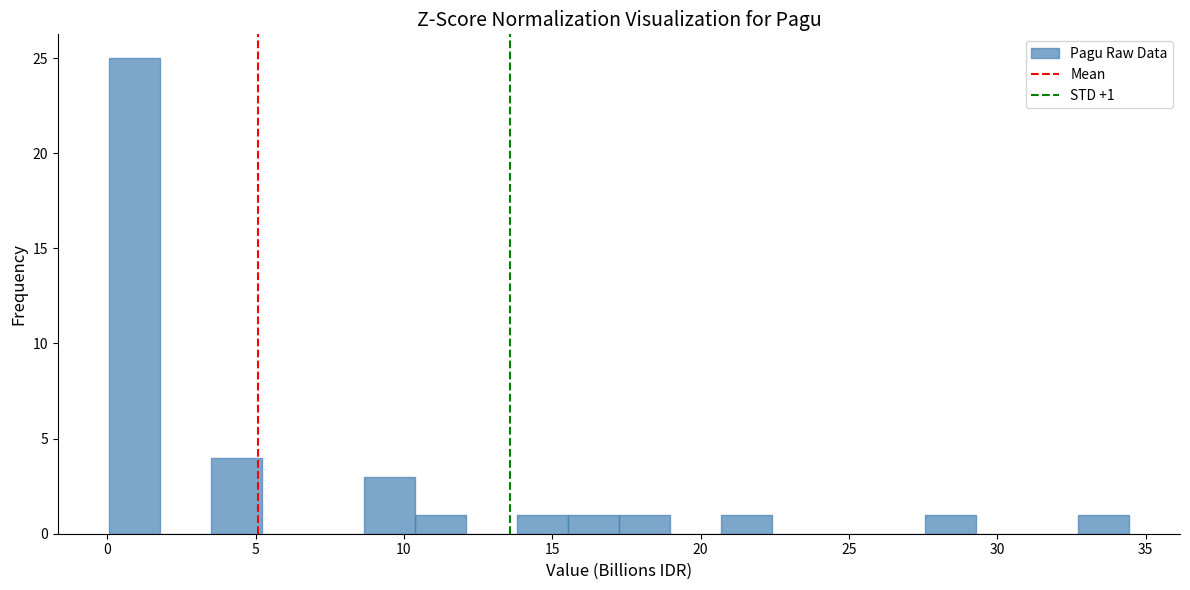

Around what value on the x-axis is the tallest bar? Give the approximate position of its centre, as read against the axis.

1.0